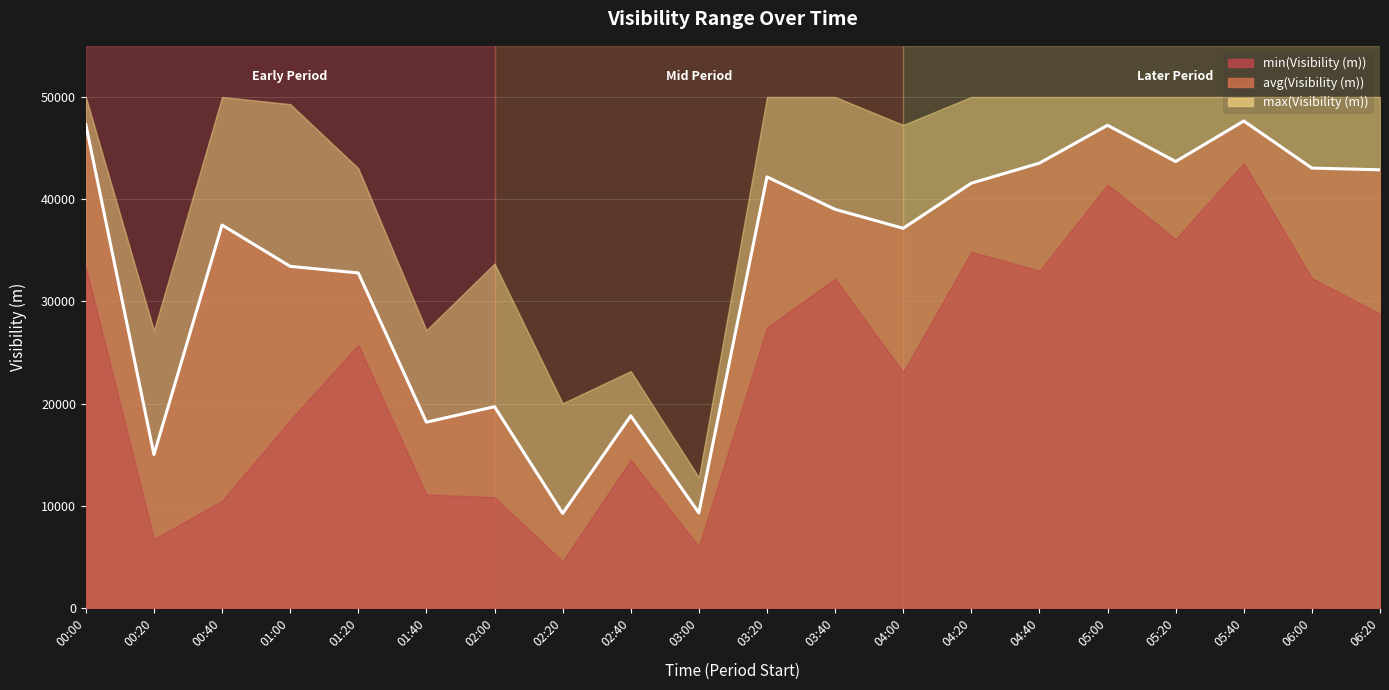

Reading left to right, extract all data points from this chart.

47296	15019	37467	33428	32781	18182	19697	9258	18804	9300	42176	39003	37149	41562	43525	47228	43680	47647	43040	42872